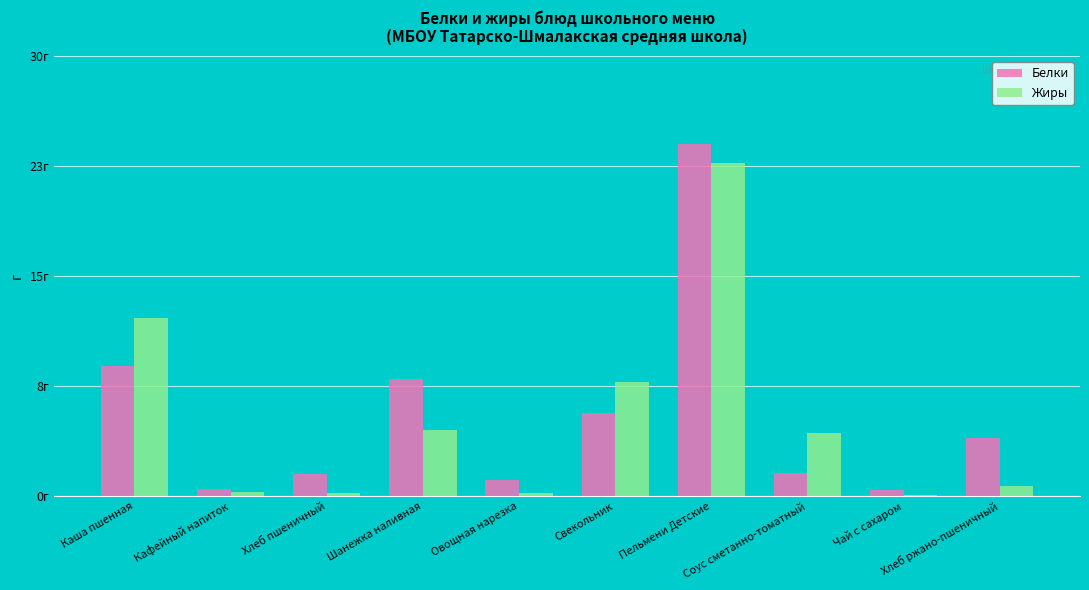

Does the chart contain stacked bars?

No